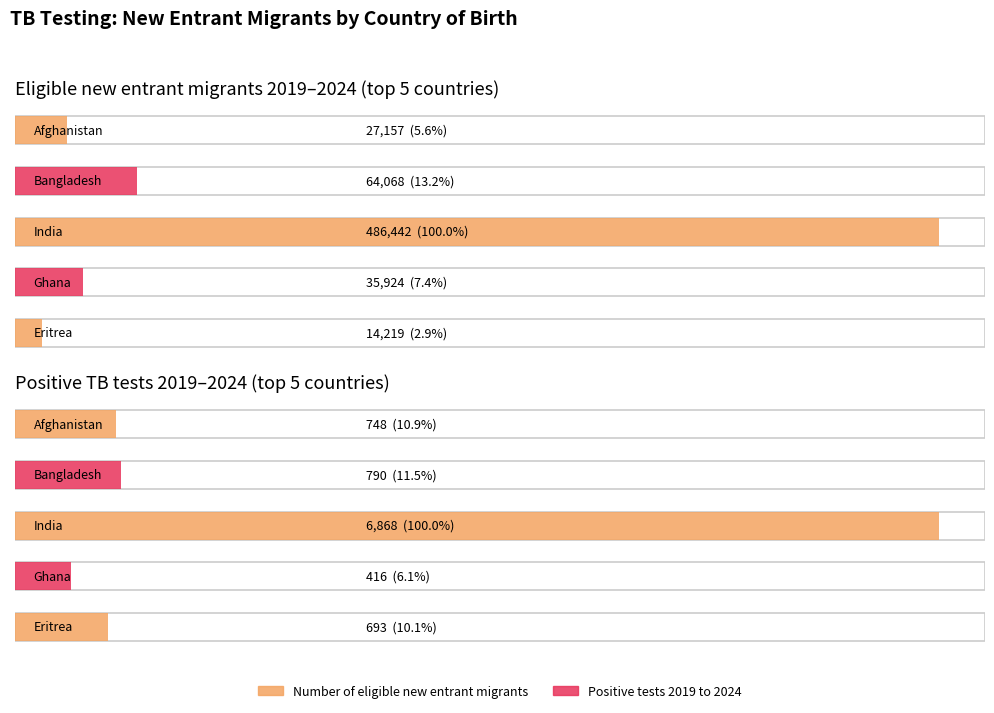

At which category is the sum across all series the highest?

India